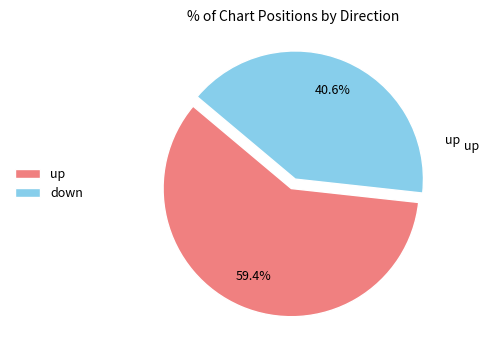

What portion of the pie excludes down?

59.4%